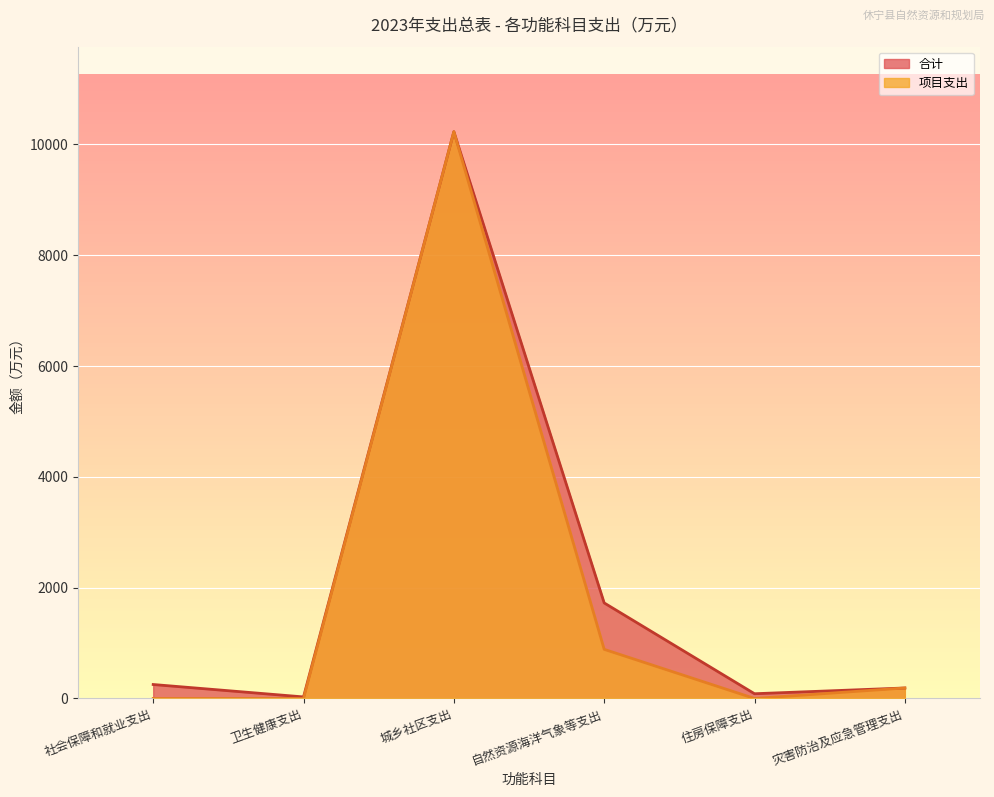

What is the label of the 2nd point from the left?

卫生健康支出